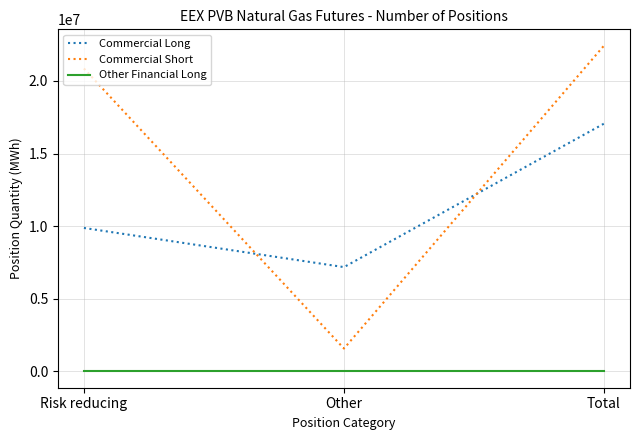

What is the greatest value displayed?

22434850